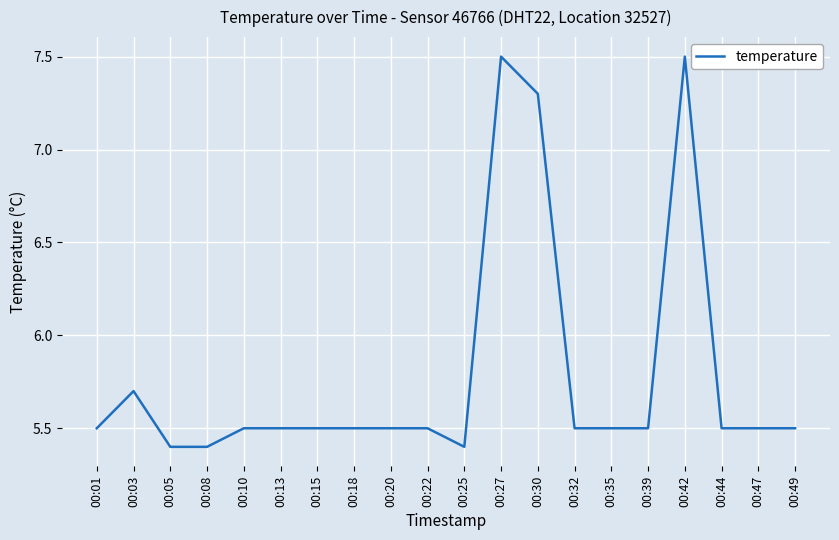

What is the sum of the values at 00:01 and 00:10?

11.0